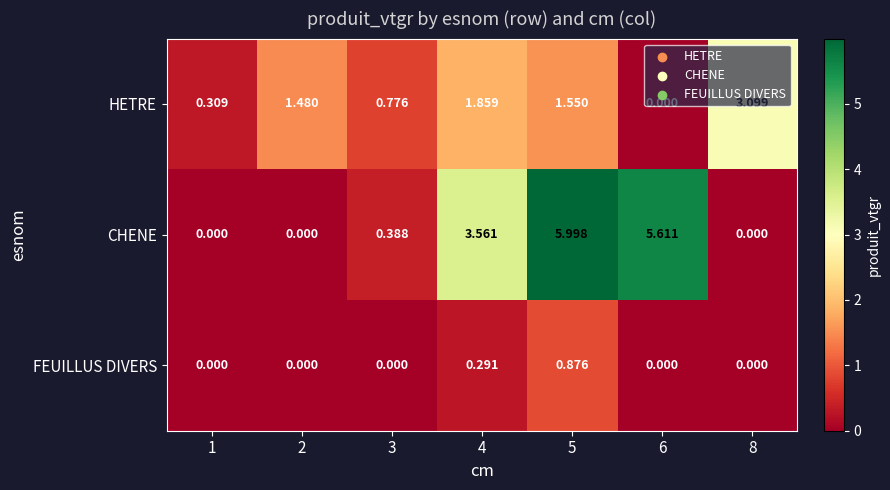

Which series changed the most between 1 and 3?

HETRE